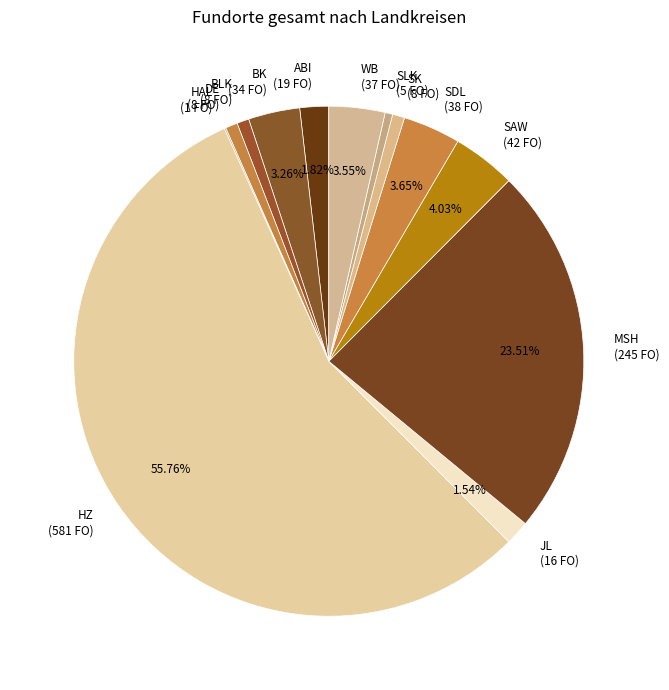

Do WB (37 FO) and SLK (5 FO) together represent more than half of the pie?

No